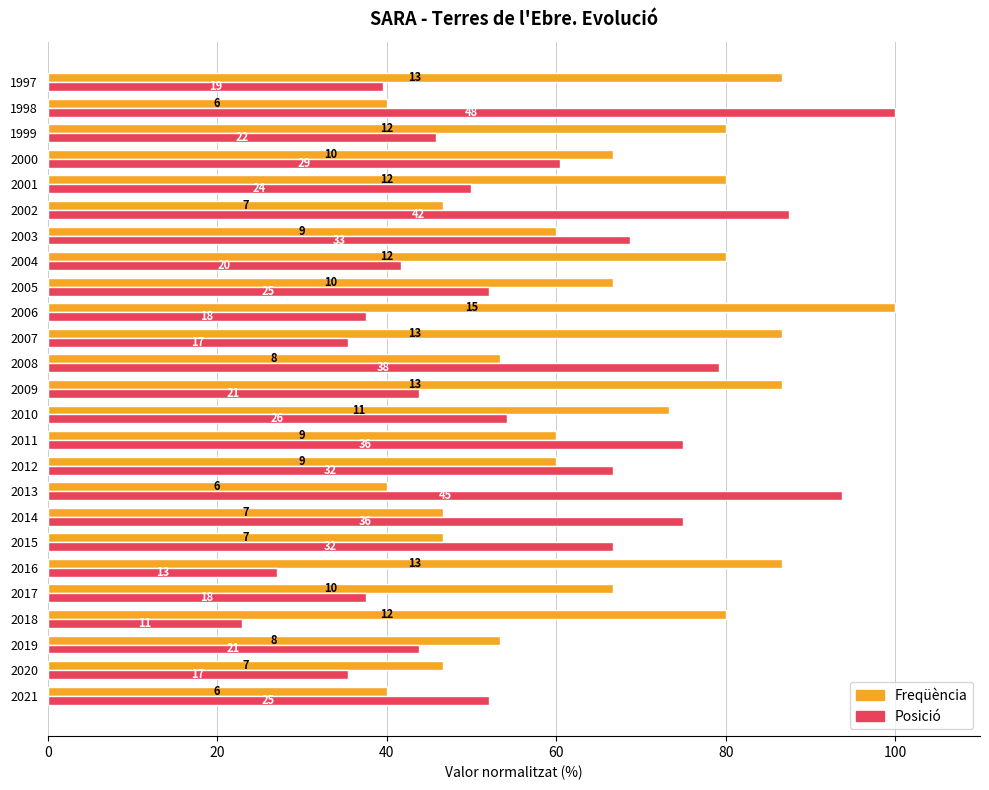

What are all the series names shown in the legend?

Freqüència, Posició